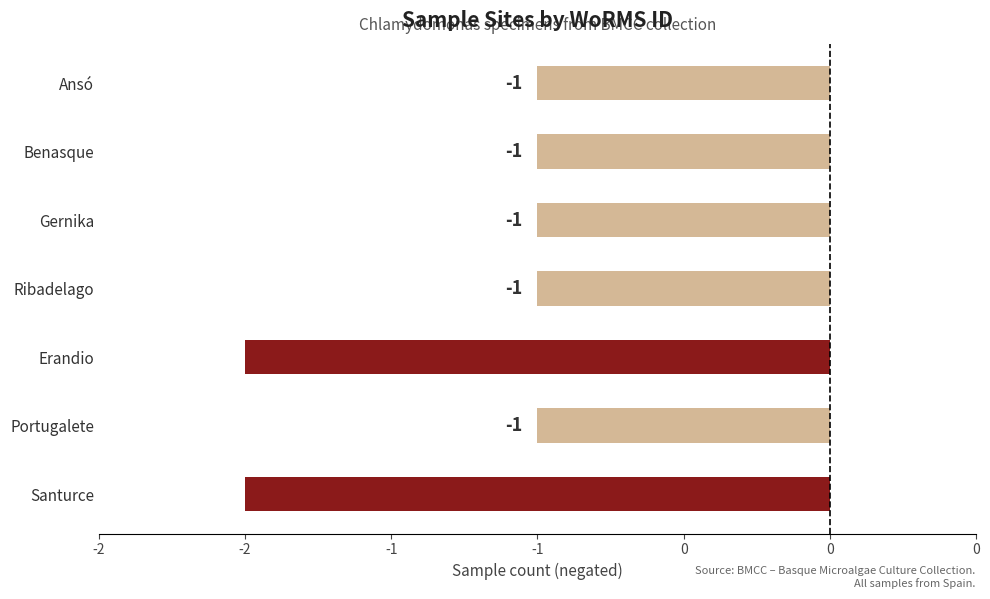

Are the bars horizontal?

Yes